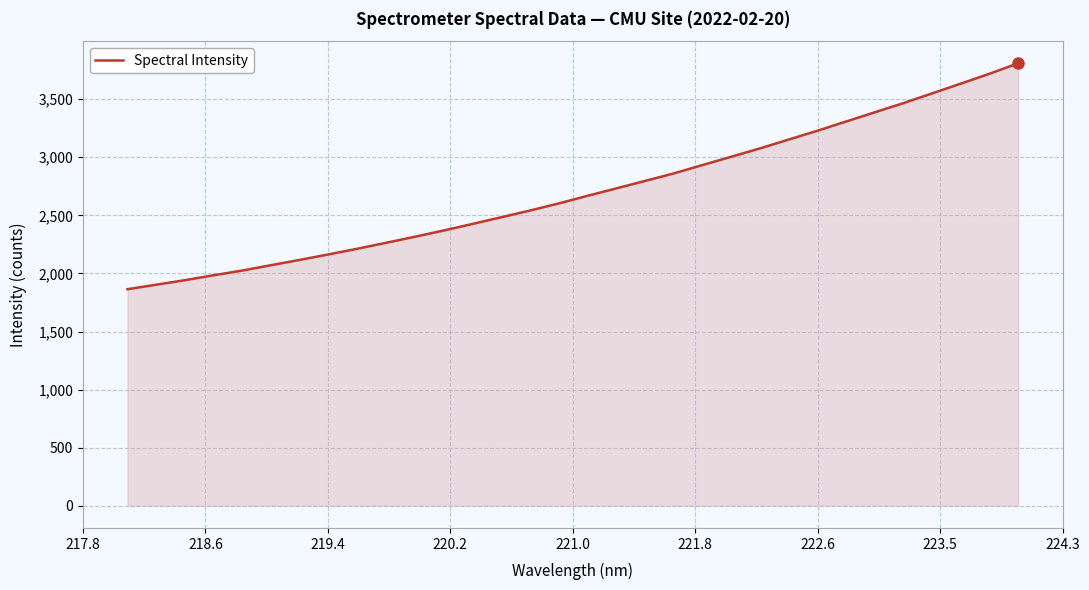

Reading right to left, extract all data points from this chart.

3808.7	3719.0	3633.5	3549.8	3465.7	3387.0	3307.2	3228.0	3152.0	3076.1	3004.0	2932.7	2860.6	2796.1	2731.9	2668.1	2602.8	2541.6	2483.7	2426.3	2370.0	2316.1	2264.2	2213.1	2164.5	2117.2	2071.5	2025.3	1984.6	1942.2	1903.1	1864.3